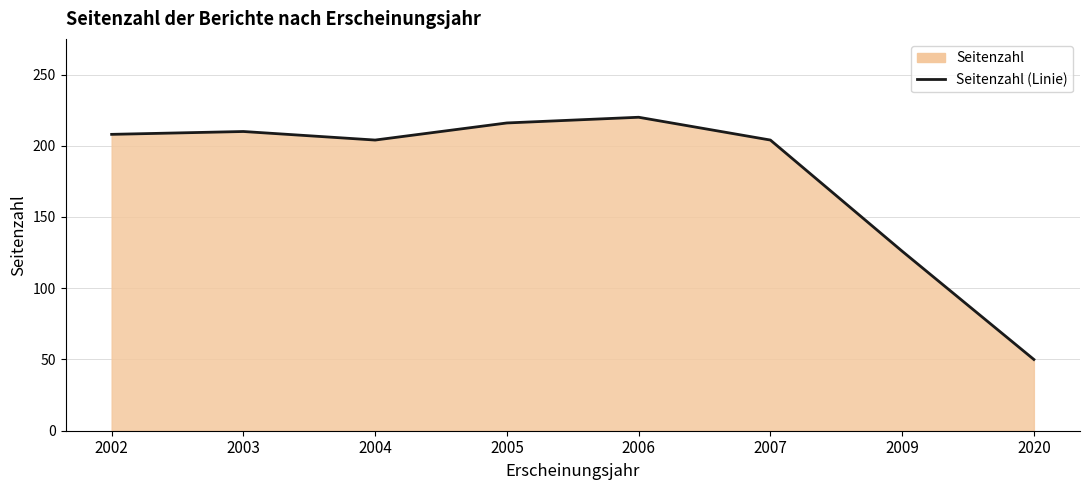

Which category has the lowest value across all series?

2020